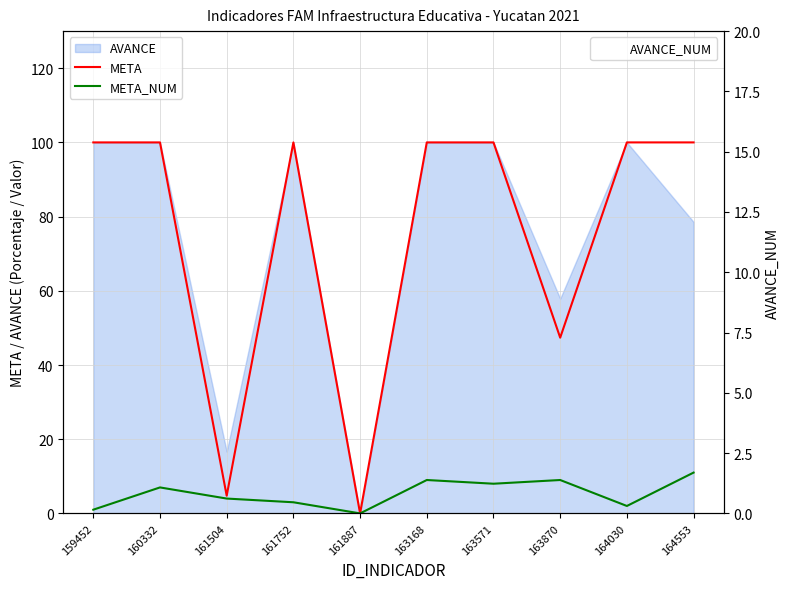

How many values in the META_NUM series exceed 7?

4